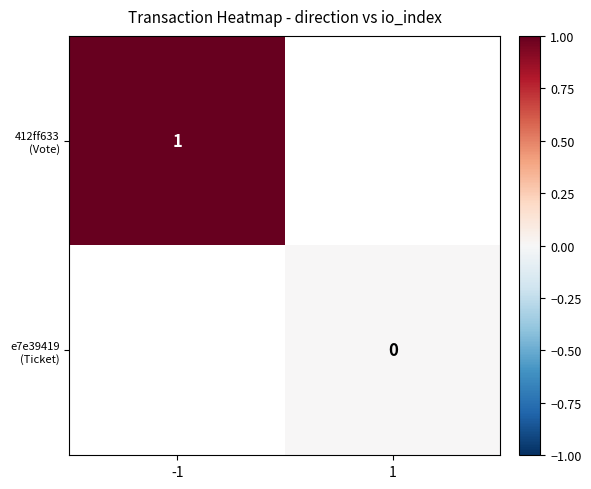

Between -1 and 1, which is larger?

1